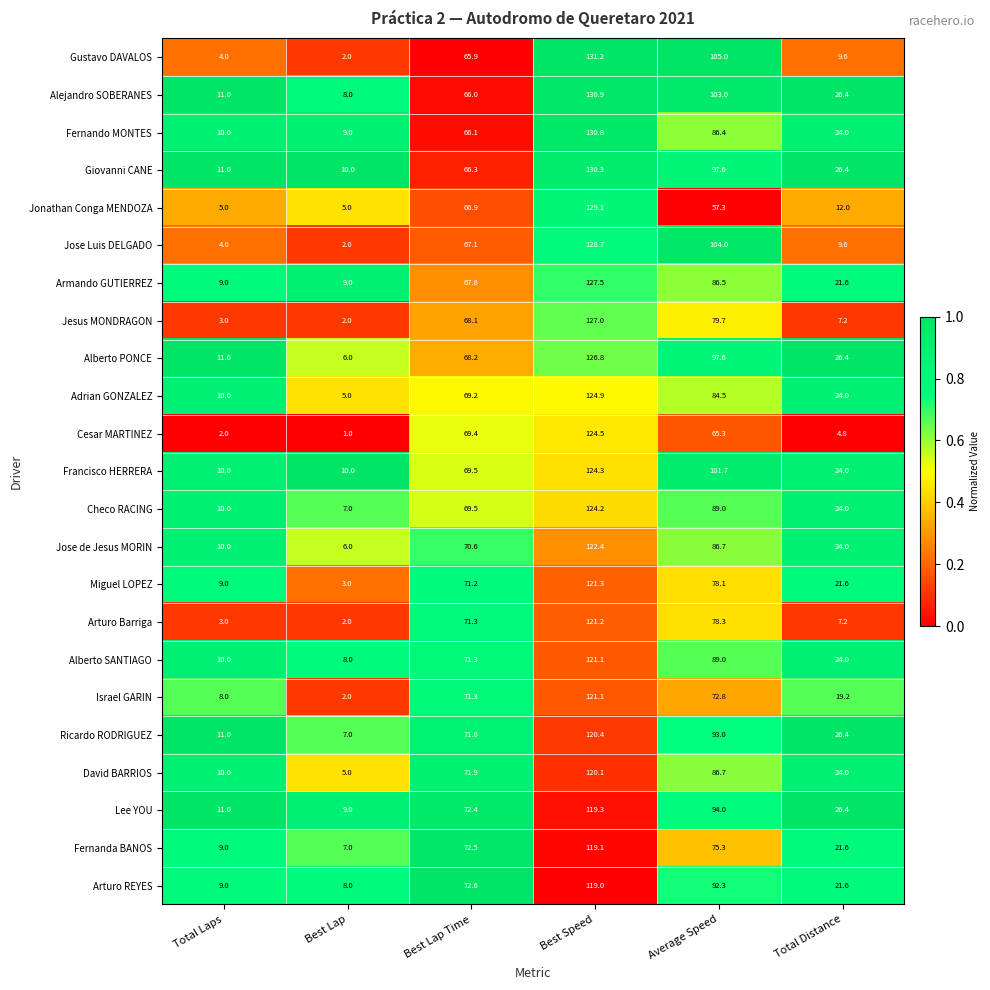

Rank the categories by Cesar MARTINEZ value from lowest to highest.

Best Lap, Total Laps, Total Distance, Average Speed, Best Lap Time, Best Speed